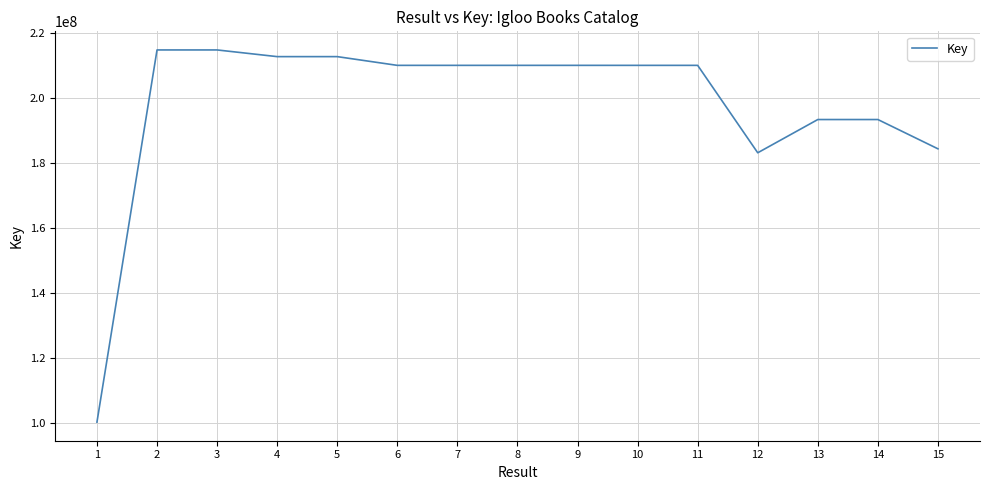

What is the difference between the second highest and second lowest values?

31579485